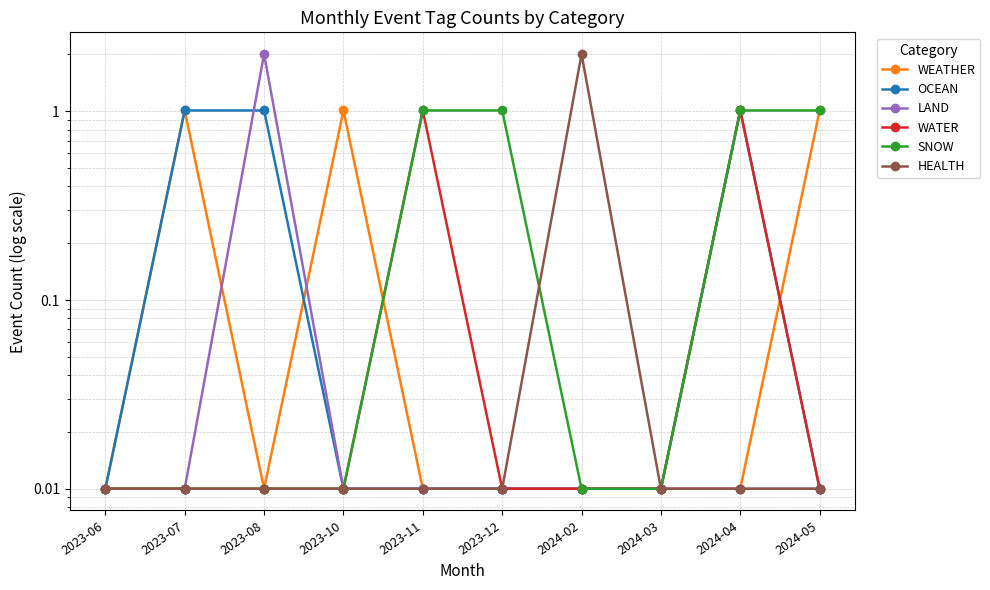

At how many categories does at least one series exceed 1?

8